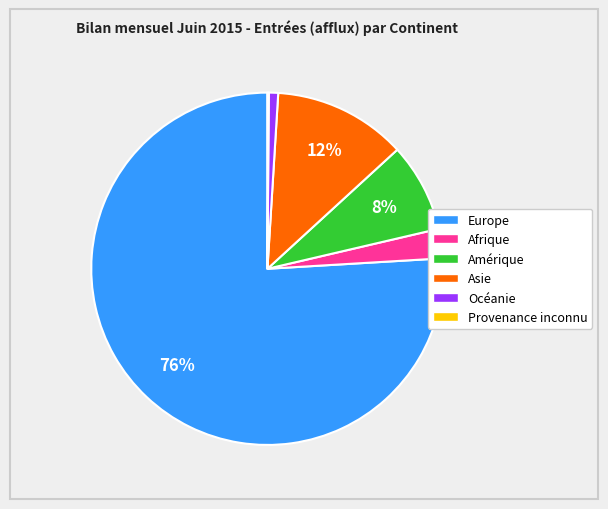

What is the largest slice in the pie chart?

Europe